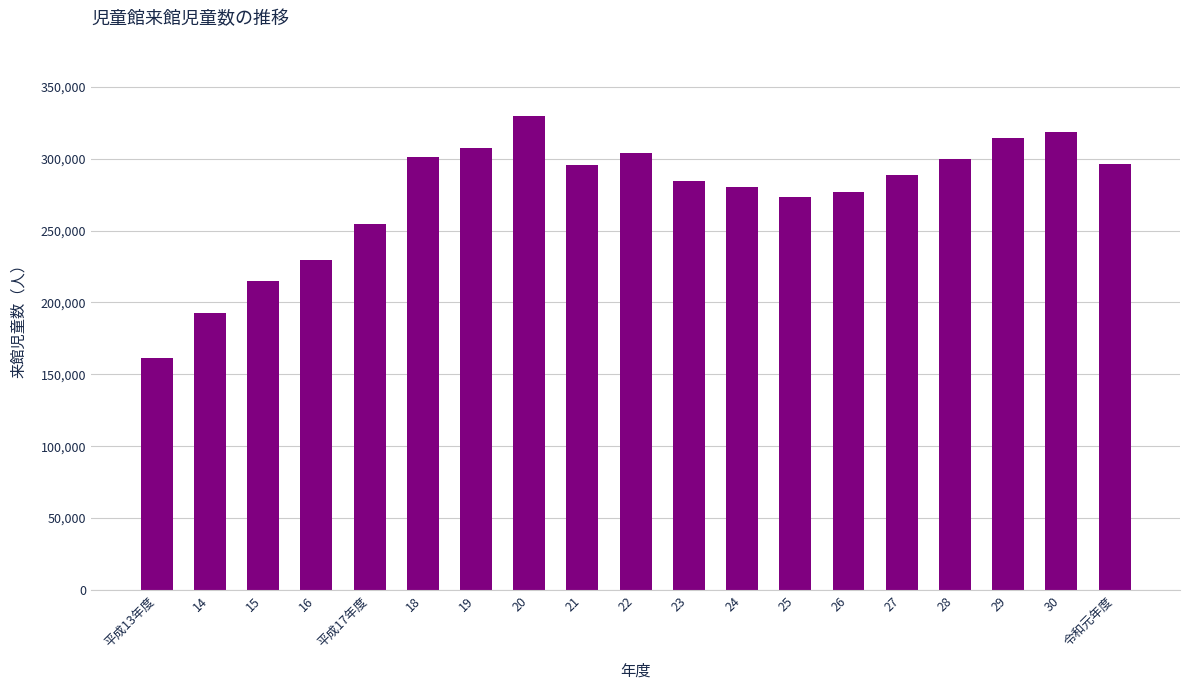

What is the label of the 10th bar from the left?

22